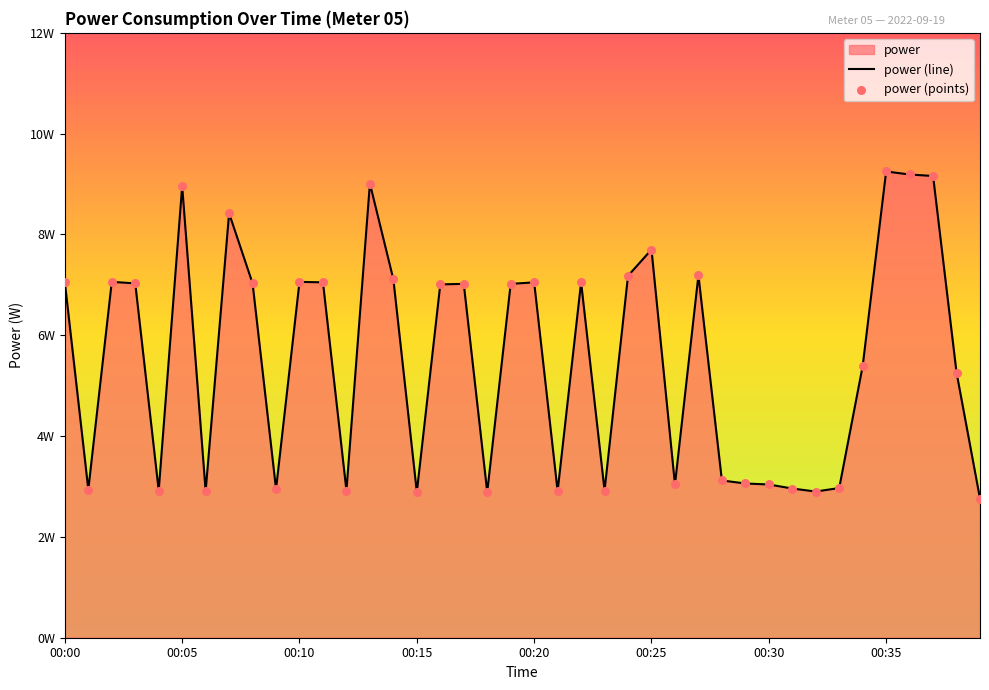

Which series reaches the minimum Y coordinate?

power (line)